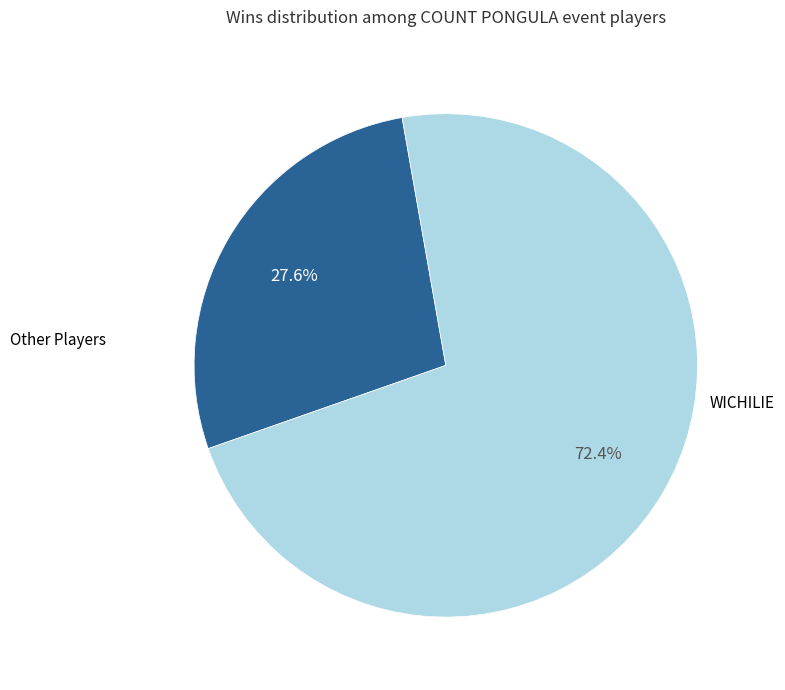

Does any single category account for the majority?

Yes